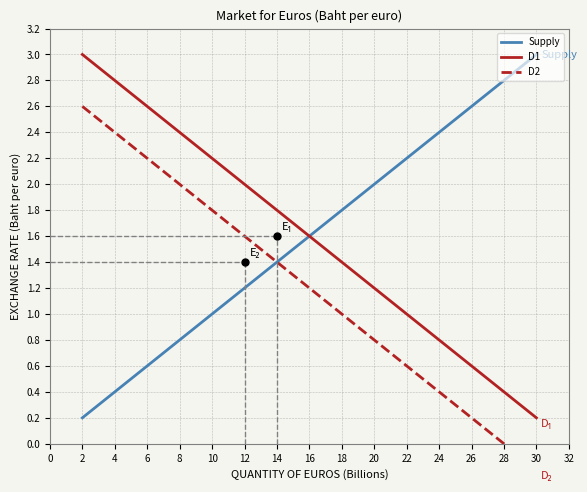

Rank the categories by D1 value from highest to lowest.

2, 4, 6, 8, 10, 12, 14, 16, 18, 20, 22, 24, 26, 28, 30